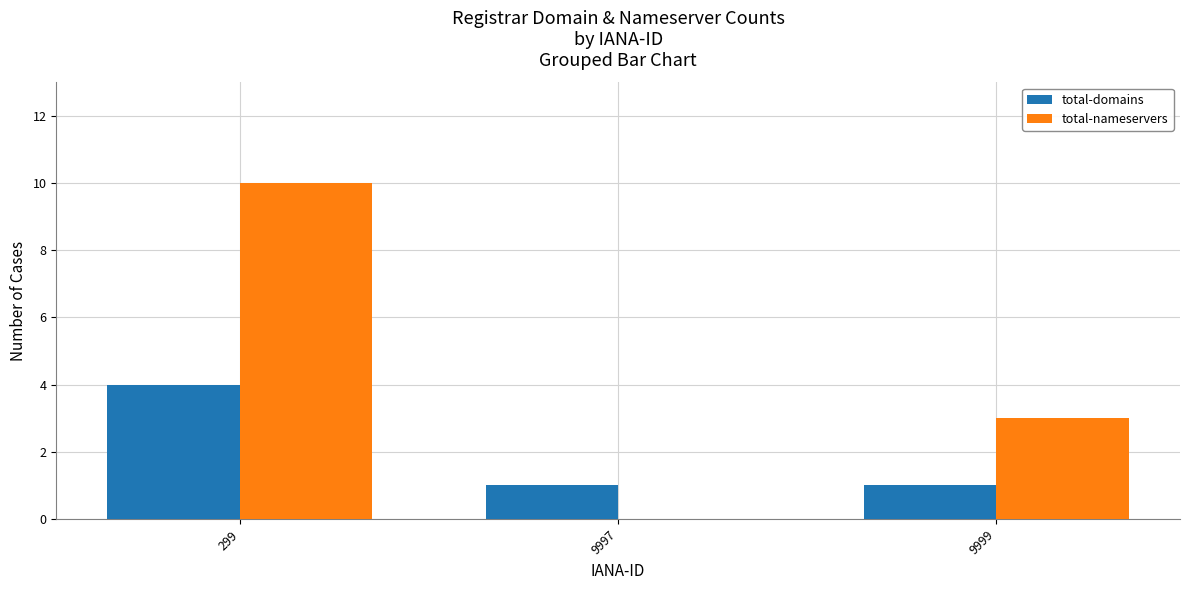

Reading right to left, what are all the values shown in this chart?

total-domains: 9999=1	9997=1	299=4
total-nameservers: 9999=3	9997=0	299=10